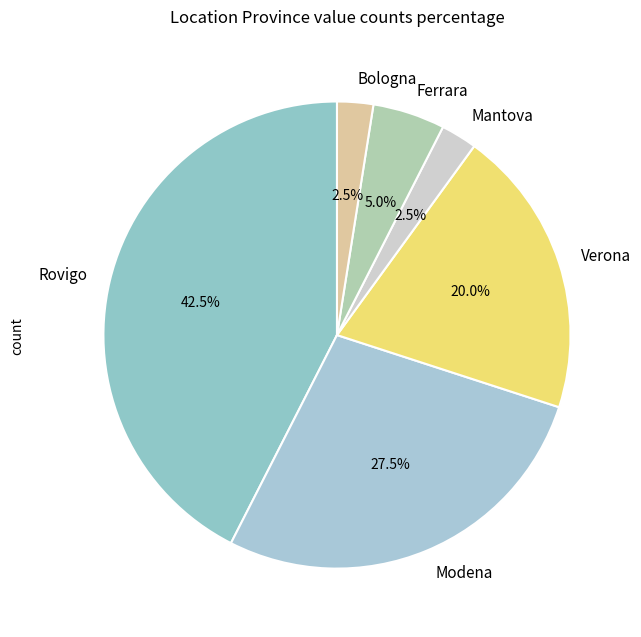

Does any single category account for the majority?

No